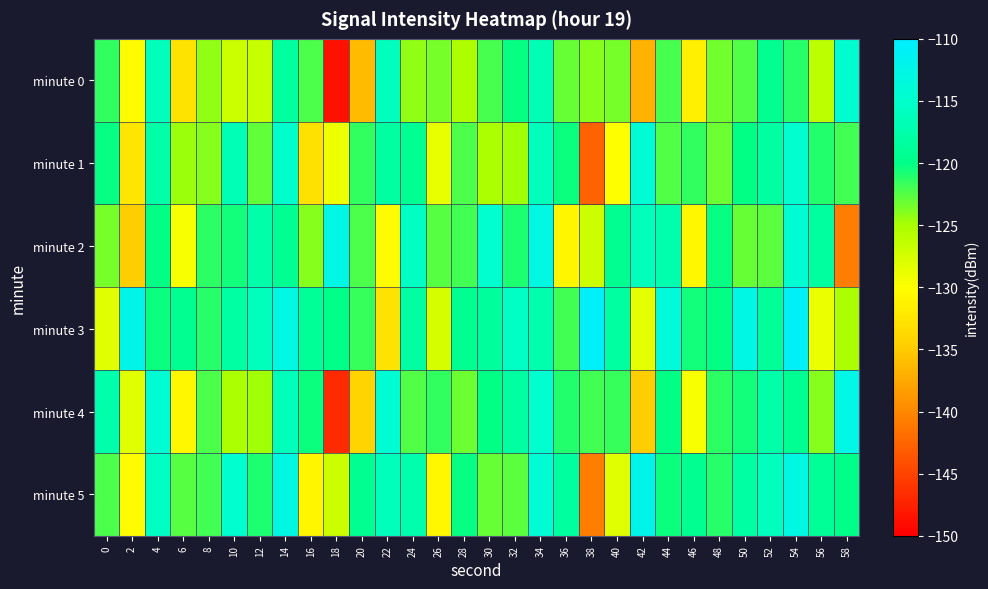

Which series has the largest total across all categories?

minute 3